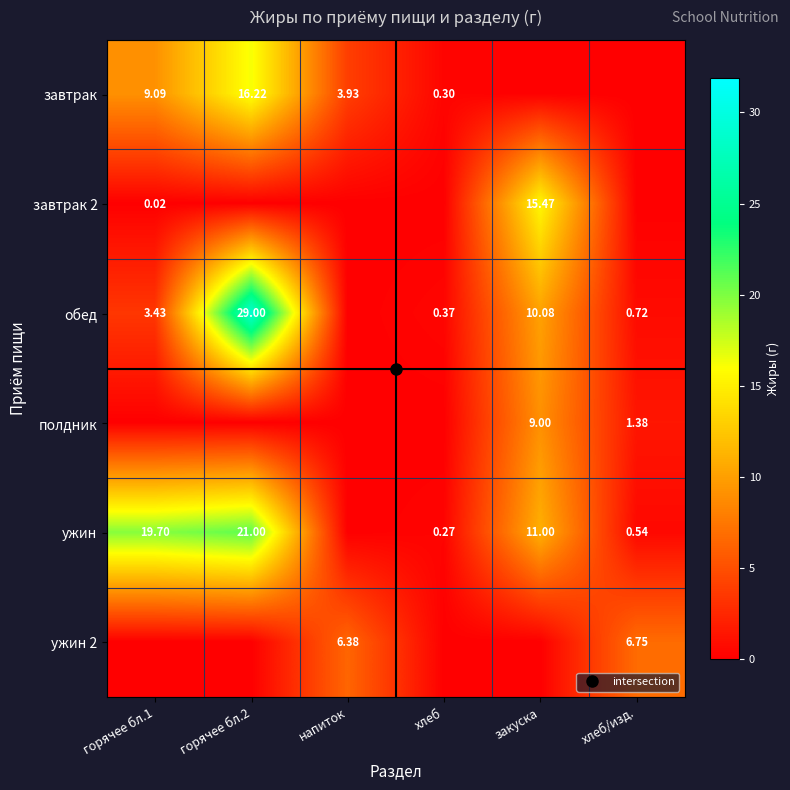

What is the sum of all завтрак values?

29.5